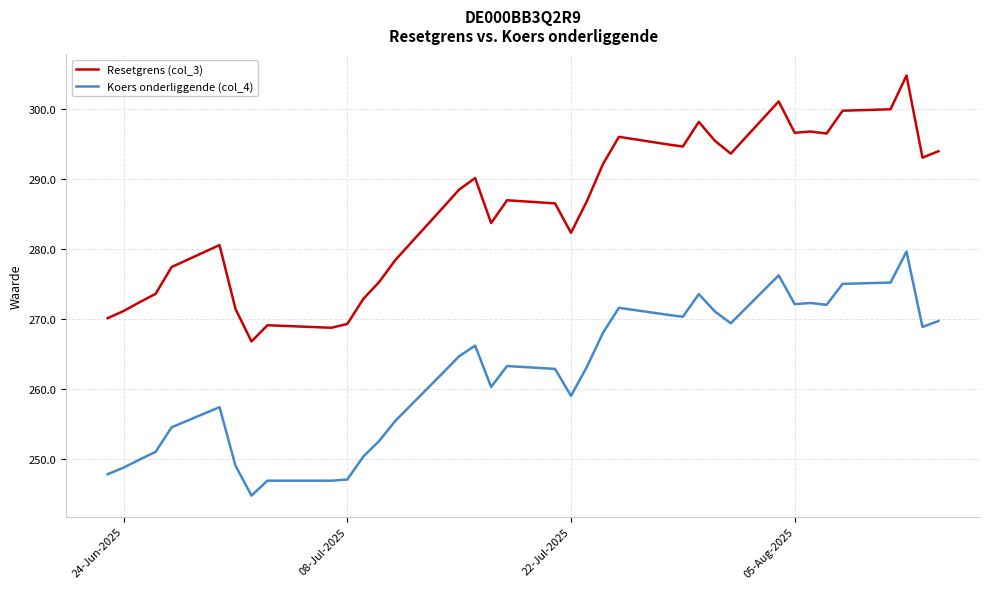

Which series has the largest total across all categories?

Resetgrens (col_3)